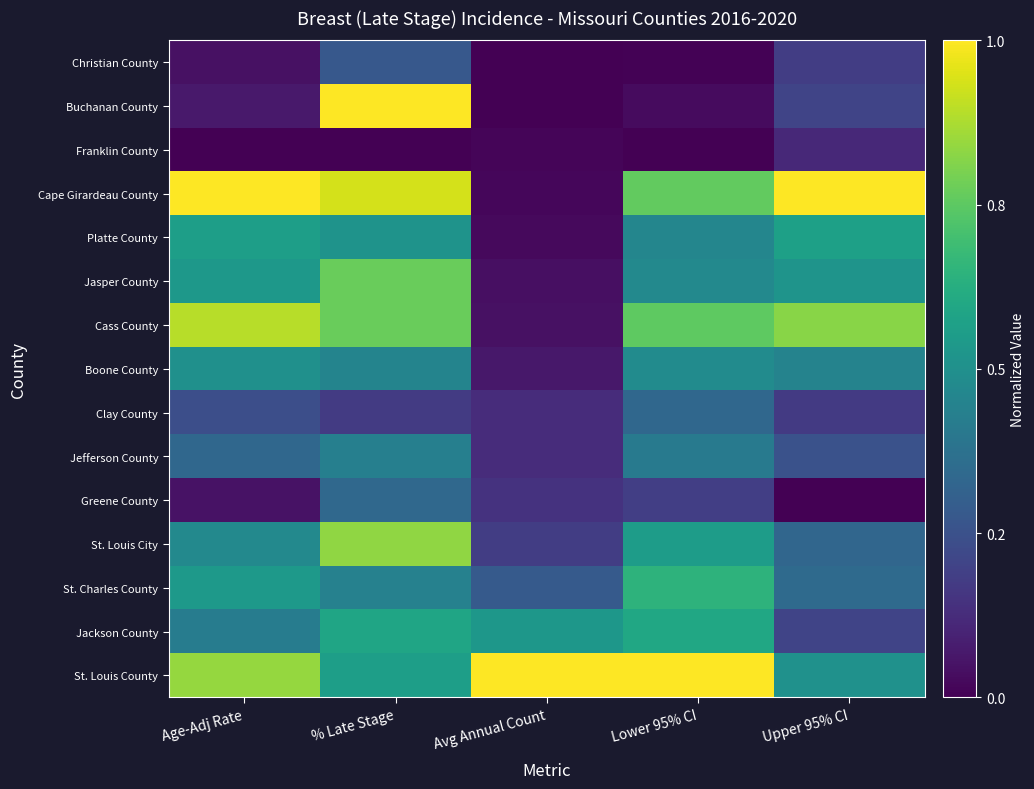

Reading right to left, extract all data points from this chart.

St. Louis County: Upper 95% CI=0.5	Lower 95% CI=1.0	Avg Annual Count=1.0	% Late Stage=0.6	Age-Adj Rate=0.8
Jackson County: Upper 95% CI=0.2	Lower 95% CI=0.6	Avg Annual Count=0.5	% Late Stage=0.6	Age-Adj Rate=0.4
St. Charles County: Upper 95% CI=0.3	Lower 95% CI=0.6	Avg Annual Count=0.3	% Late Stage=0.4	Age-Adj Rate=0.5
St. Louis City: Upper 95% CI=0.3	Lower 95% CI=0.6	Avg Annual Count=0.2	% Late Stage=0.8	Age-Adj Rate=0.5
Greene County: Upper 95% CI=0.0	Lower 95% CI=0.2	Avg Annual Count=0.1	% Late Stage=0.3	Age-Adj Rate=0.1
Jefferson County: Upper 95% CI=0.3	Lower 95% CI=0.4	Avg Annual Count=0.1	% Late Stage=0.4	Age-Adj Rate=0.3
Clay County: Upper 95% CI=0.2	Lower 95% CI=0.3	Avg Annual Count=0.1	% Late Stage=0.2	Age-Adj Rate=0.2
Boone County: Upper 95% CI=0.4	Lower 95% CI=0.5	Avg Annual Count=0.1	% Late Stage=0.4	Age-Adj Rate=0.5
Cass County: Upper 95% CI=0.8	Lower 95% CI=0.8	Avg Annual Count=0.0	% Late Stage=0.8	Age-Adj Rate=0.9
Jasper County: Upper 95% CI=0.5	Lower 95% CI=0.5	Avg Annual Count=0.0	% Late Stage=0.8	Age-Adj Rate=0.5
Platte County: Upper 95% CI=0.6	Lower 95% CI=0.5	Avg Annual Count=0.0	% Late Stage=0.5	Age-Adj Rate=0.6
Cape Girardeau County: Upper 95% CI=1.0	Lower 95% CI=0.8	Avg Annual Count=0.0	% Late Stage=0.9	Age-Adj Rate=1.0
Franklin County: Upper 95% CI=0.1	Lower 95% CI=0.0	Avg Annual Count=0.0	% Late Stage=0.0	Age-Adj Rate=0.0
Buchanan County: Upper 95% CI=0.2	Lower 95% CI=0.0	Avg Annual Count=0.0	% Late Stage=1.0	Age-Adj Rate=0.1
Christian County: Upper 95% CI=0.2	Lower 95% CI=0.0	Avg Annual Count=0.0	% Late Stage=0.3	Age-Adj Rate=0.0